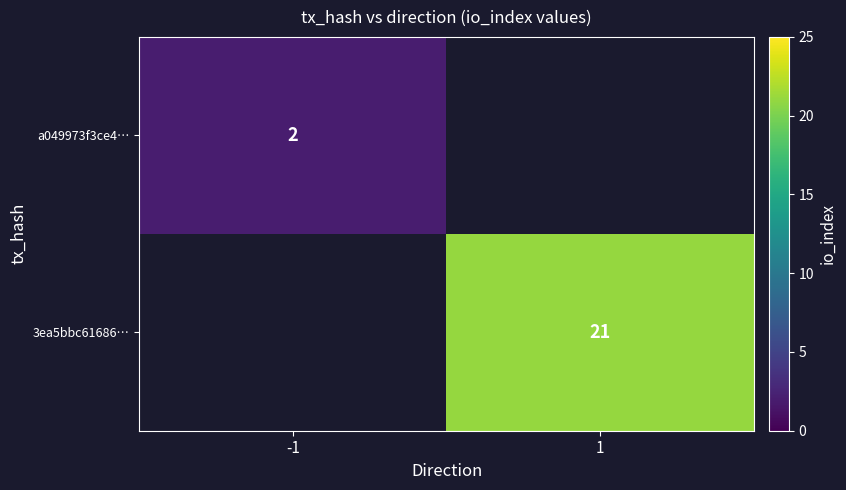

True or false: a049973f3ce4… has a value of 2 at -1.

True